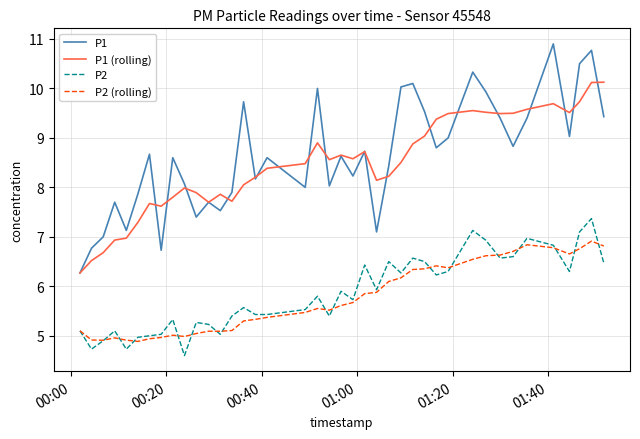

What is the maximum value for P1?

10.9